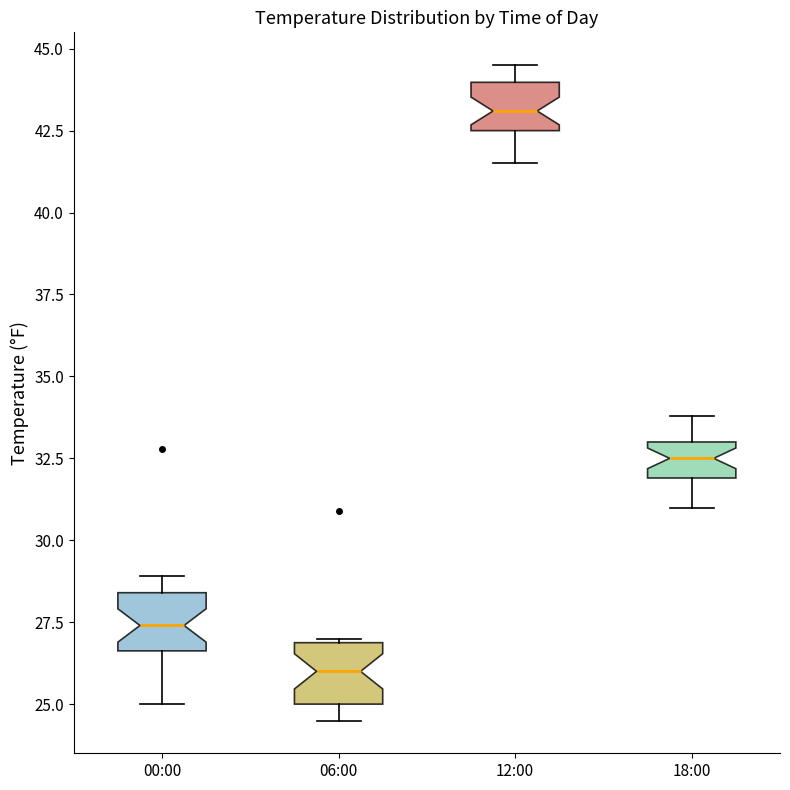

Reading left to right, read every box against the y-axis: the position of its median line, the range the box covers, and the ends of its whiskers. The values are not printed on the chart, so give them approximately, as read against the axis.

00:00: median 27.5, box 26.5 to 28.5, whiskers 25.0 to 29.0
06:00: median 26.0, box 25.0 to 27.0, whiskers 24.5 to 27.0
12:00: median 43.0, box 42.5 to 44.0, whiskers 41.5 to 44.5
18:00: median 32.5, box 32.0 to 33.0, whiskers 31.0 to 34.0